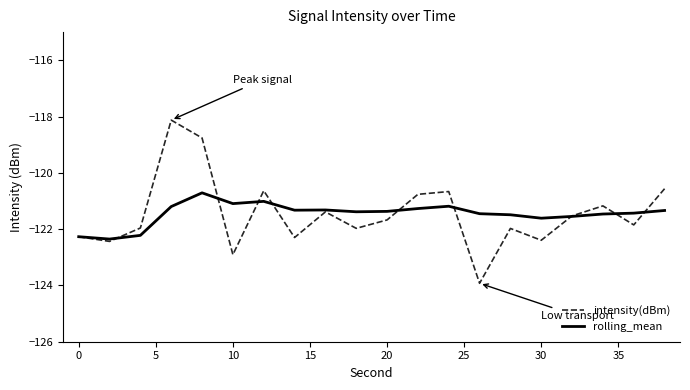

What is the highest value of the intensity(dBm) series?

-118.1